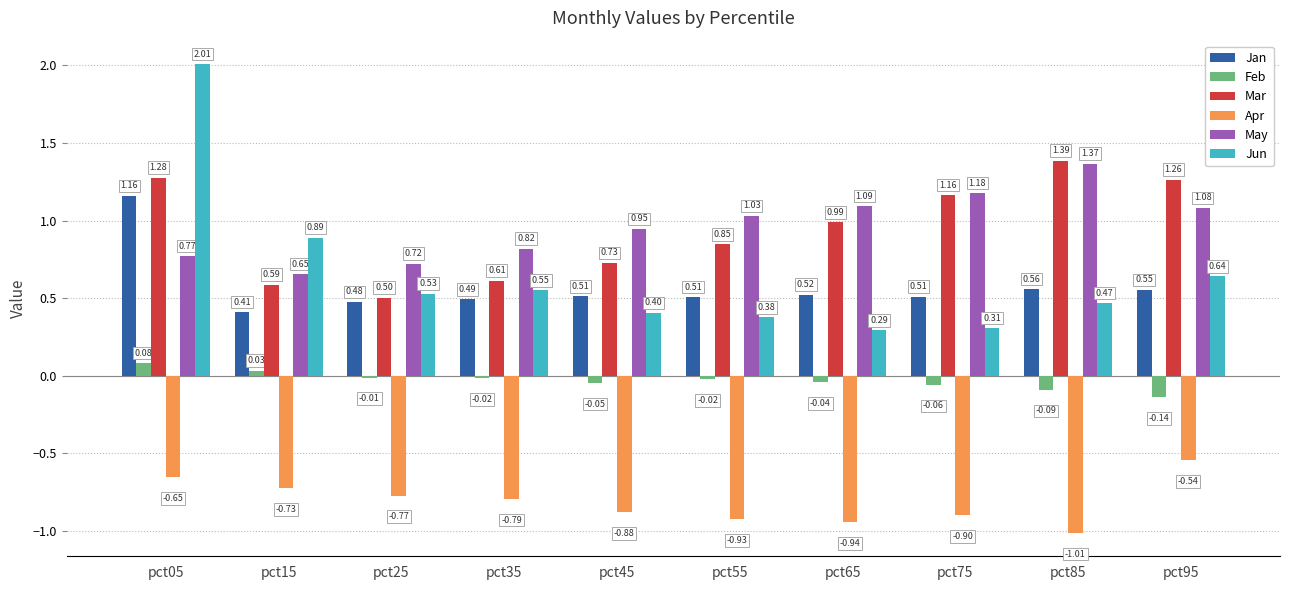

Which category has the highest value across all series?

pct05